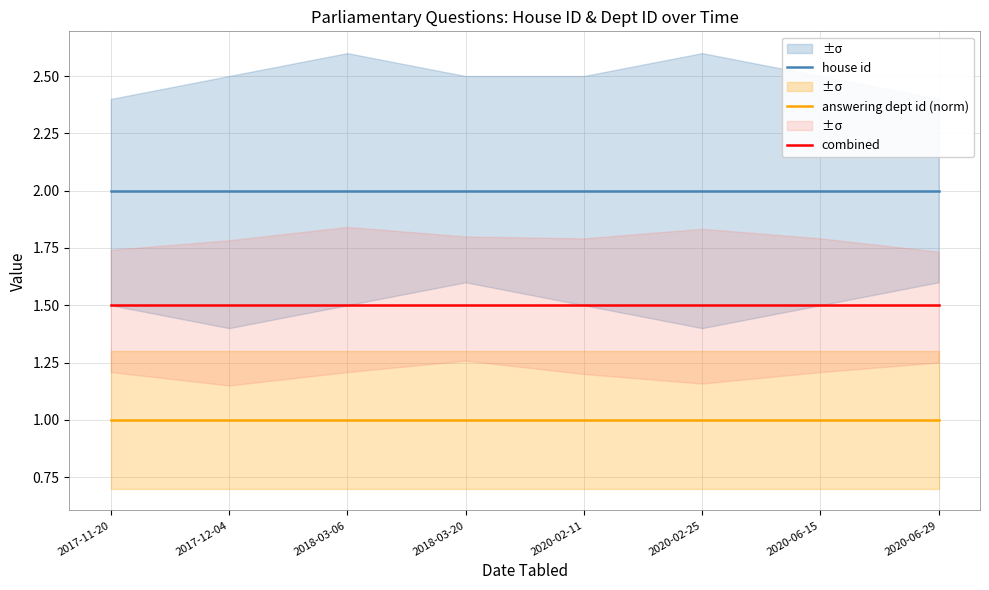

Rank the series by their maximum value, from highest to lowest.

house id, combined, answering dept id (norm)